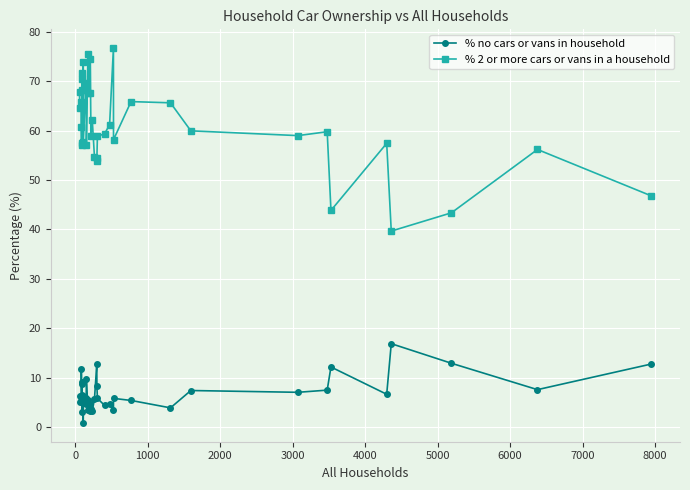

What is the difference between the second highest and minimum values in the % 2 or more cars or vans in a household series?

35.7